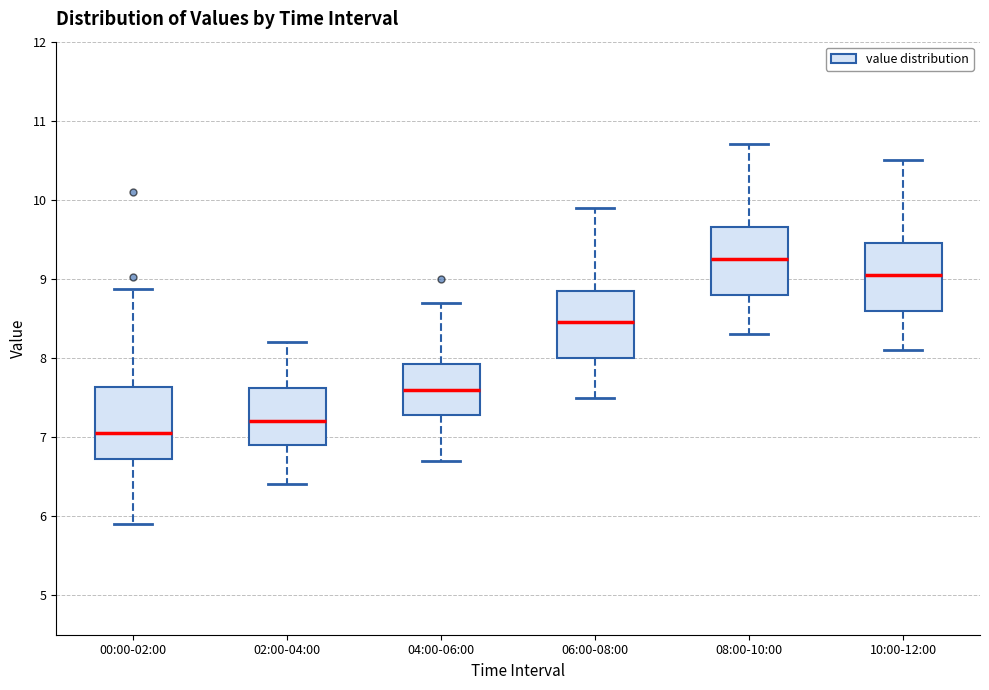

Reading left to right, transcribe this box plot: for each box, give where its median line is, the range the box spans, and where its two whiskers end, as read against the y-axis. The values are not printed on the chart, so give them approximately, as read against the axis.

00:00-02:00: median 7.1, box 6.7 to 7.6, whiskers 5.9 to 8.9
02:00-04:00: median 7.2, box 6.9 to 7.6, whiskers 6.4 to 8.2
04:00-06:00: median 7.6, box 7.3 to 7.9, whiskers 6.7 to 8.7
06:00-08:00: median 8.5, box 8.0 to 8.9, whiskers 7.5 to 9.9
08:00-10:00: median 9.3, box 8.8 to 9.7, whiskers 8.3 to 10.7
10:00-12:00: median 9.1, box 8.6 to 9.5, whiskers 8.1 to 10.5